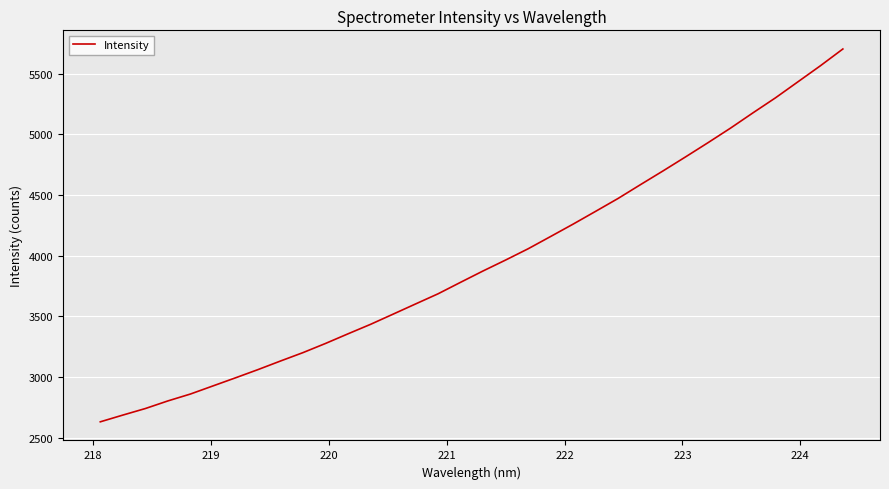

What is the difference between the maximum and minimum values?

3072.7